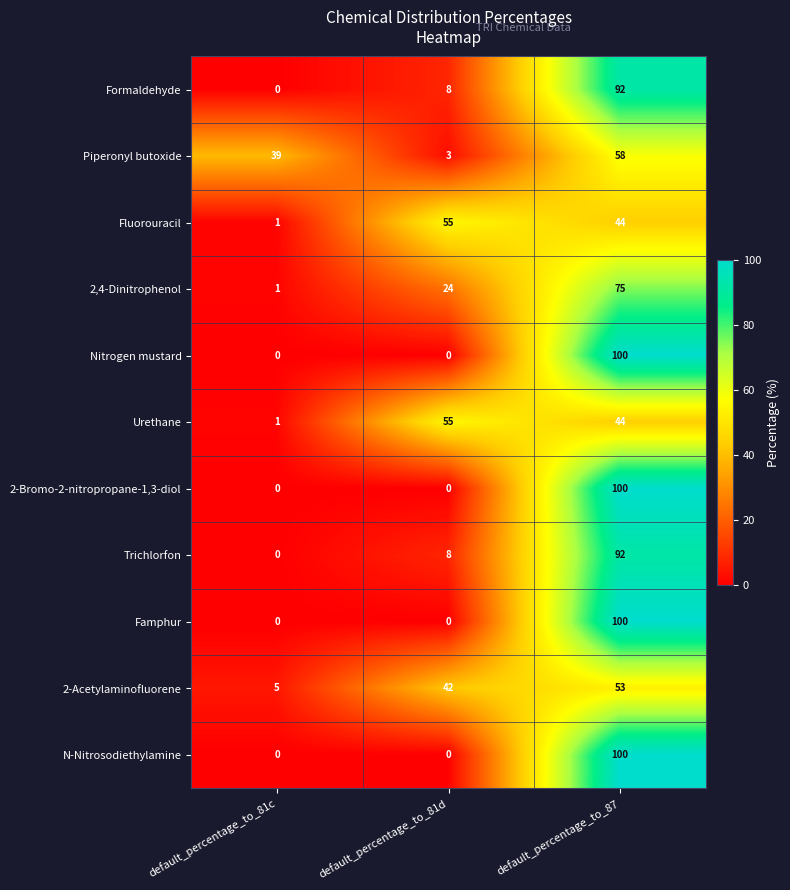

What is the highest value of the Piperonyl butoxide series?

58